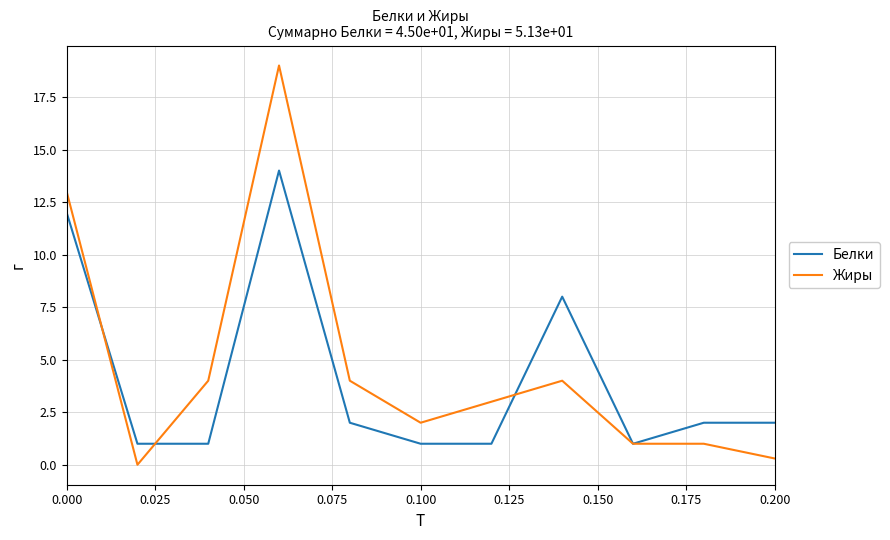

What is the highest value of the Белки series?

14.0